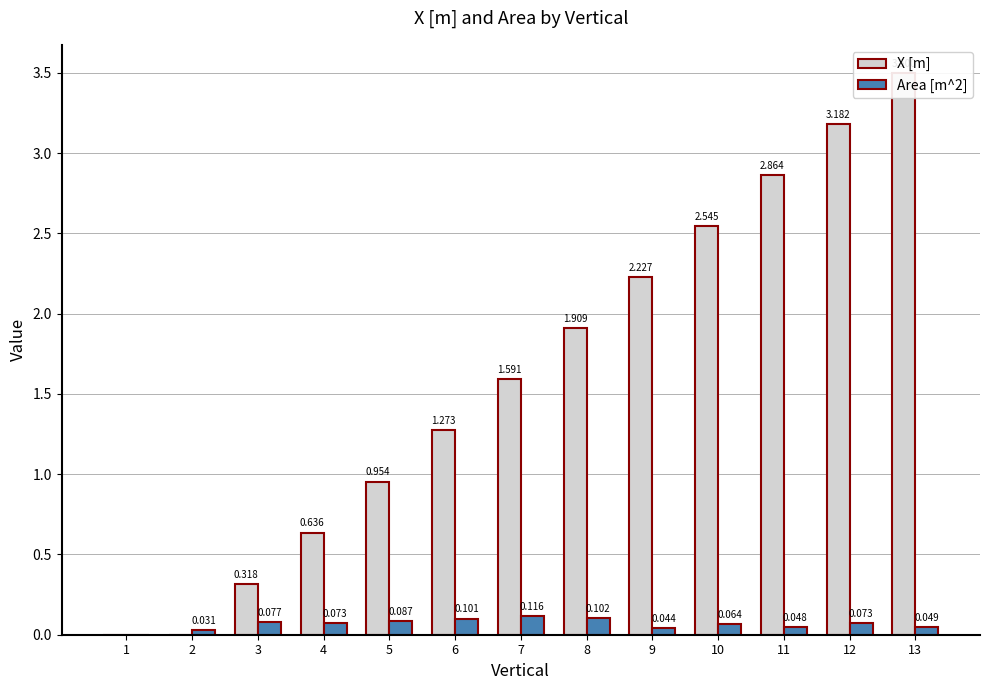

Which has a higher value, 1 or 4?

4